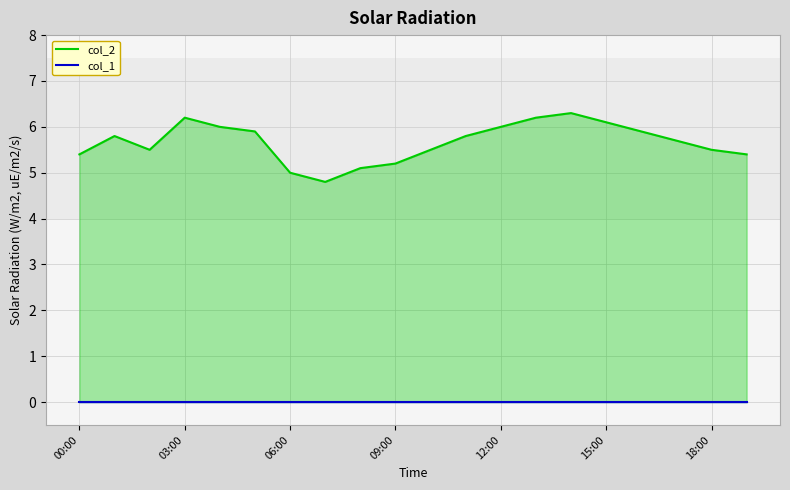

What position from the left is 00:00?

1